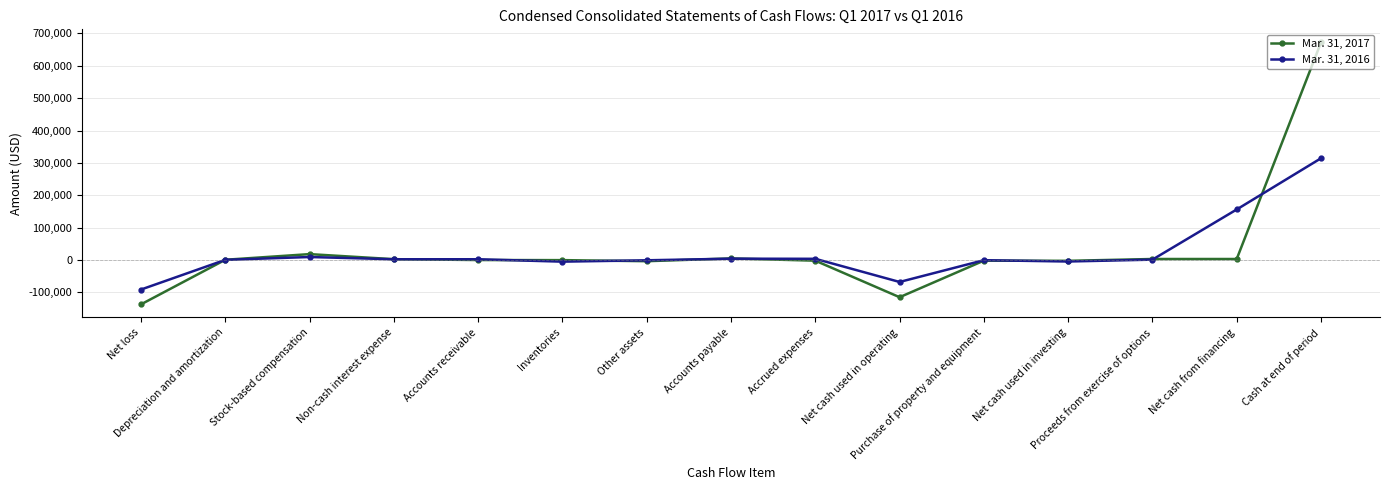

True or false: Mar. 31, 2017 has more than 0 points higher than both neighbors.

True